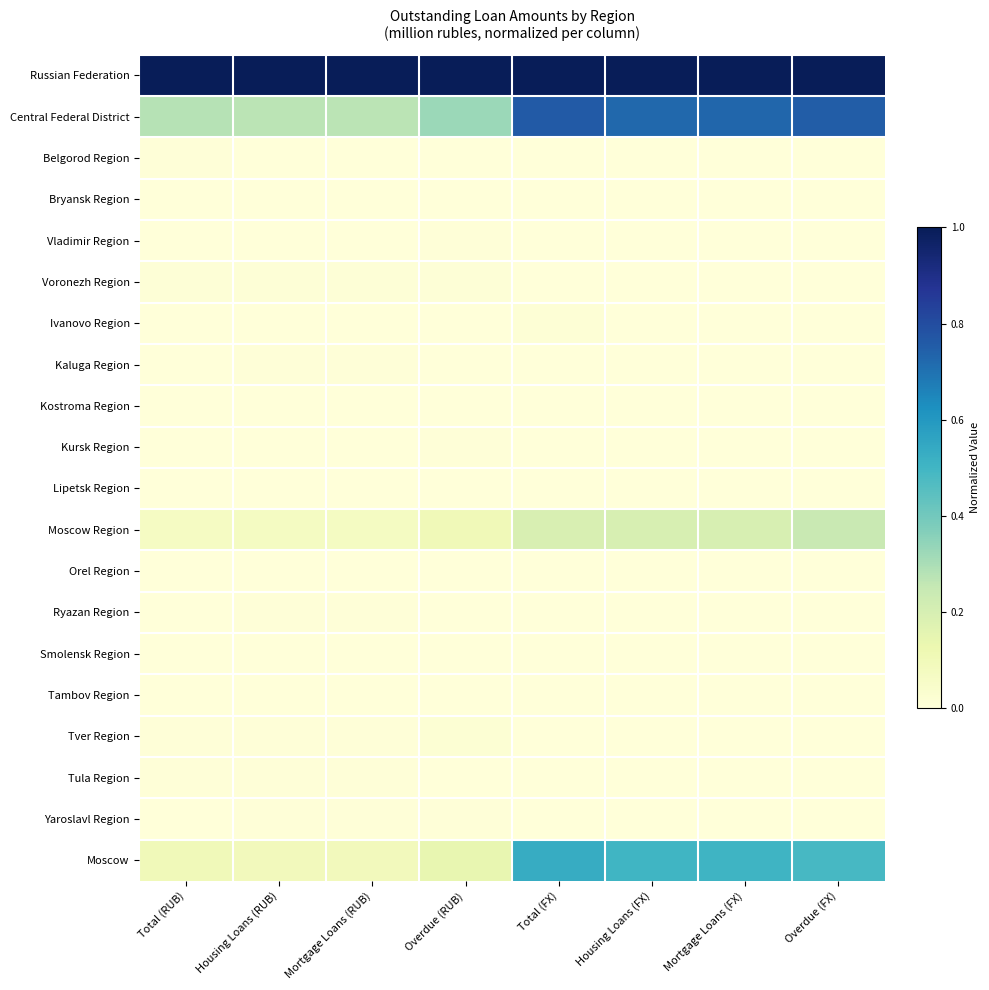

At how many categories does at least one series exceed 0?

8